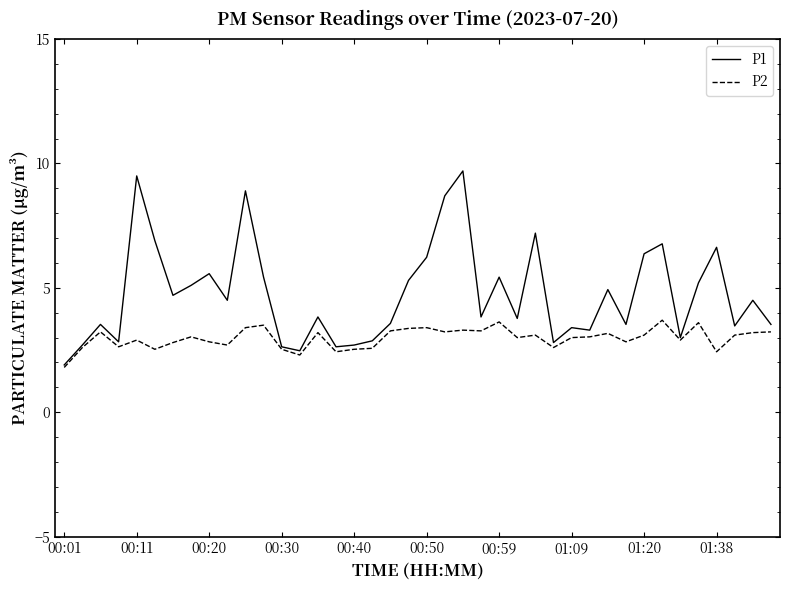

What is the greatest value displayed?

9.7